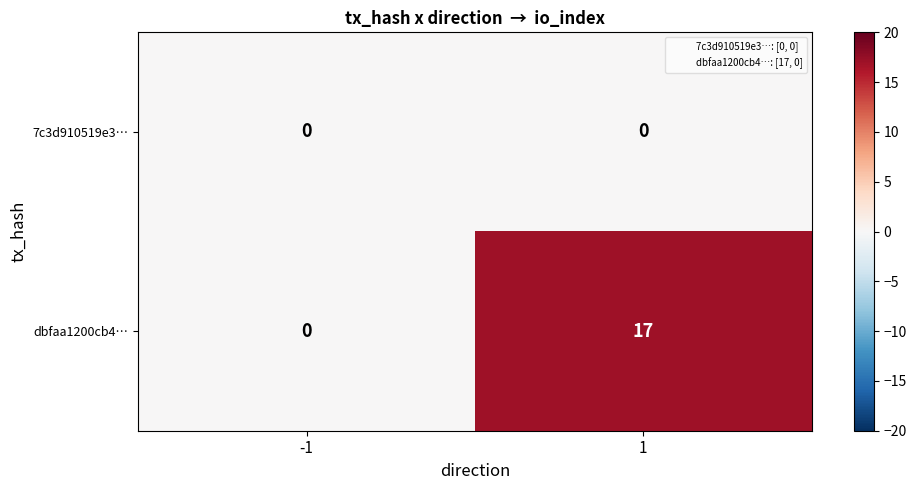

List the series in order of their overall mean, highest first.

dbfaa1200cb4…, 7c3d910519e3…